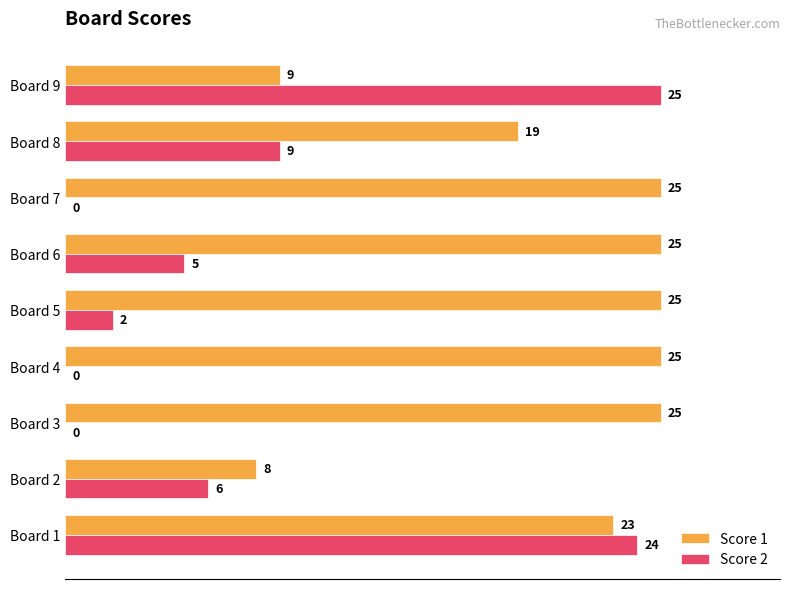

Between Board 2 and Board 6, which series saw the biggest shift?

Score 1